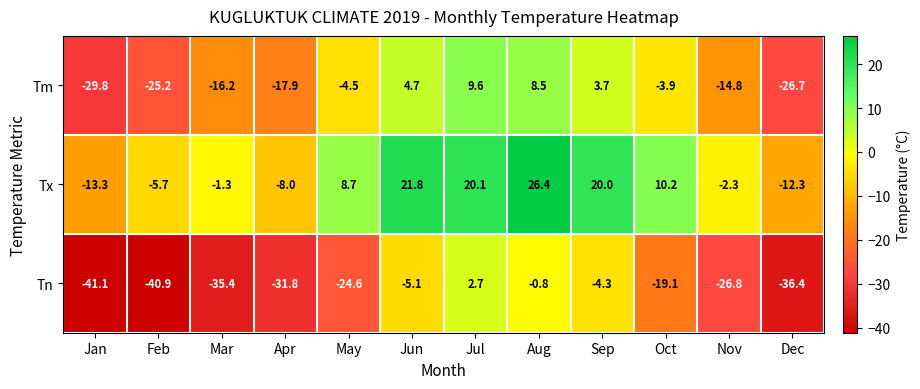

Is it true that Tm equals 3.7 at Sep?

True